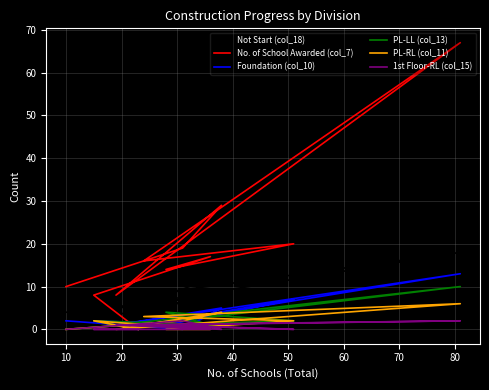

Is it true that No. of School Awarded (col_7) equals 10 at 10?

True